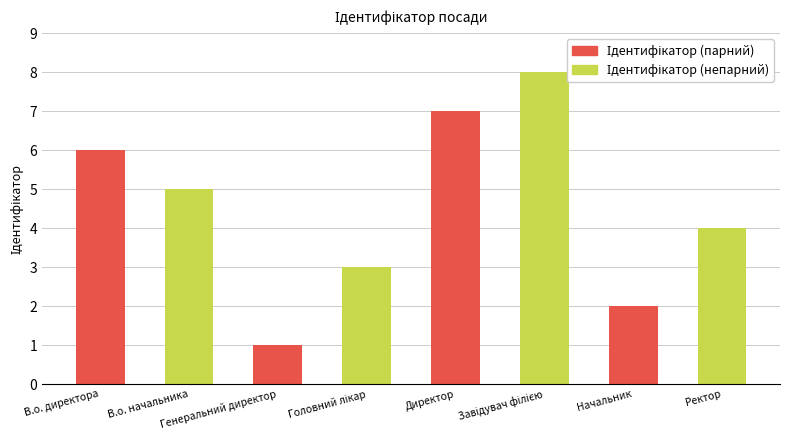

Reading left to right, what are all the values shown in this chart?

В.о. директора=6	В.о. начальника=5	Генеральний директор=1	Головний лікар=3	Директор=7	Завідувач філією=8	Начальник=2	Ректор=4